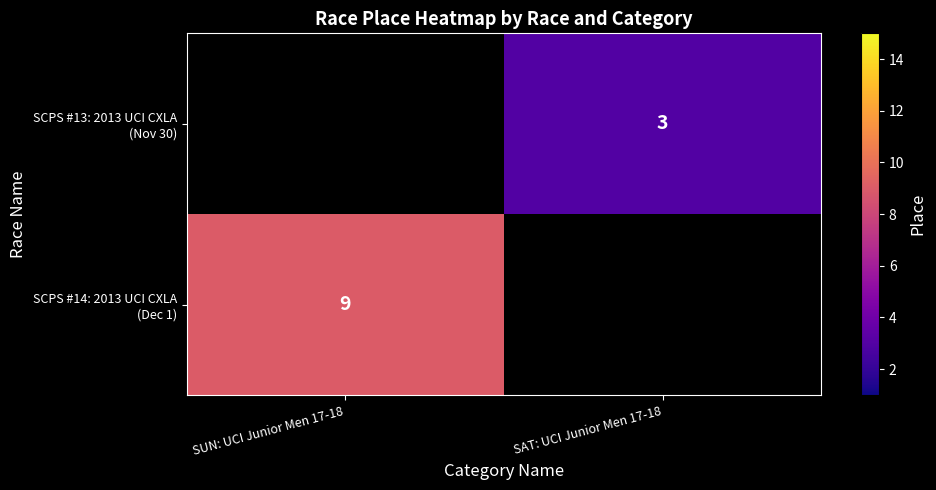

Which has a higher value, SAT: UCI Junior Men 17-18 or SUN: UCI Junior Men 17-18?

SUN: UCI Junior Men 17-18